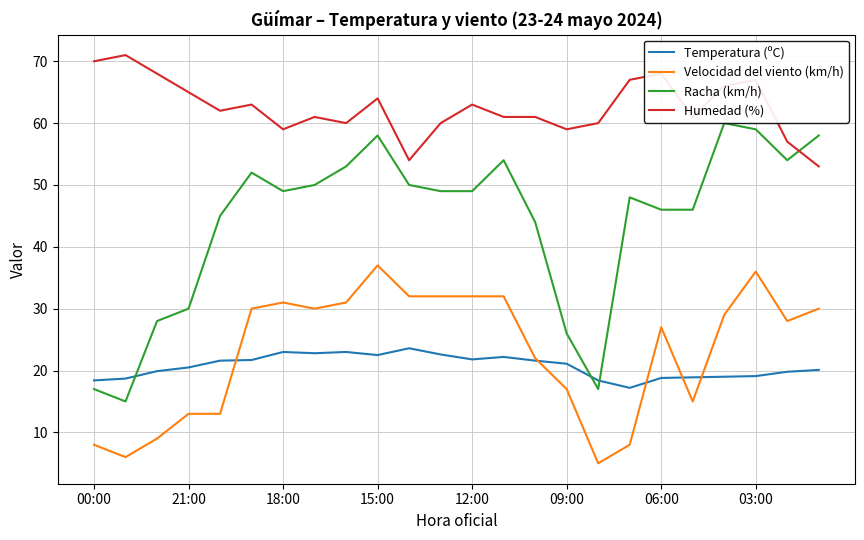

What is the smallest value displayed?

5.0